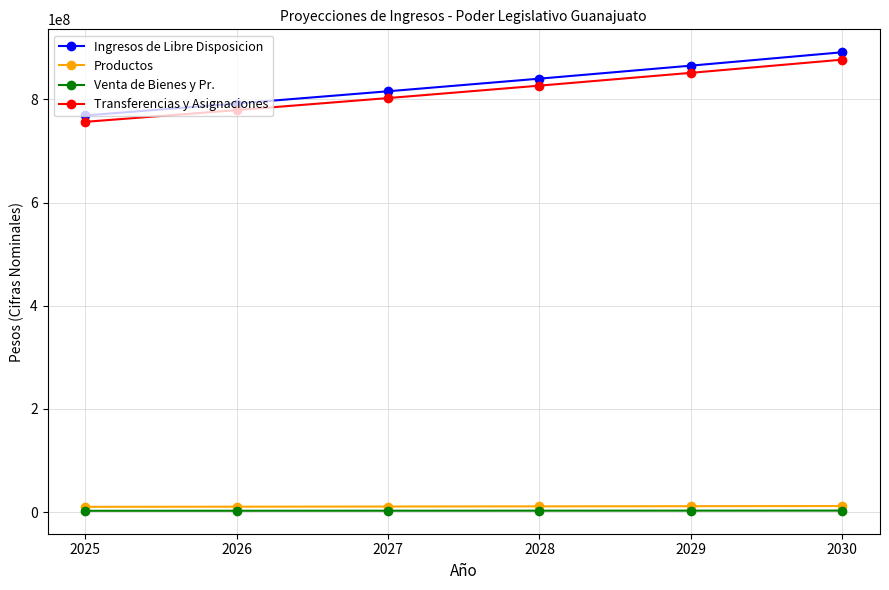

The Ingresos de Libre Disposicion series shows 768995078.0 at 2025. True or false?

True